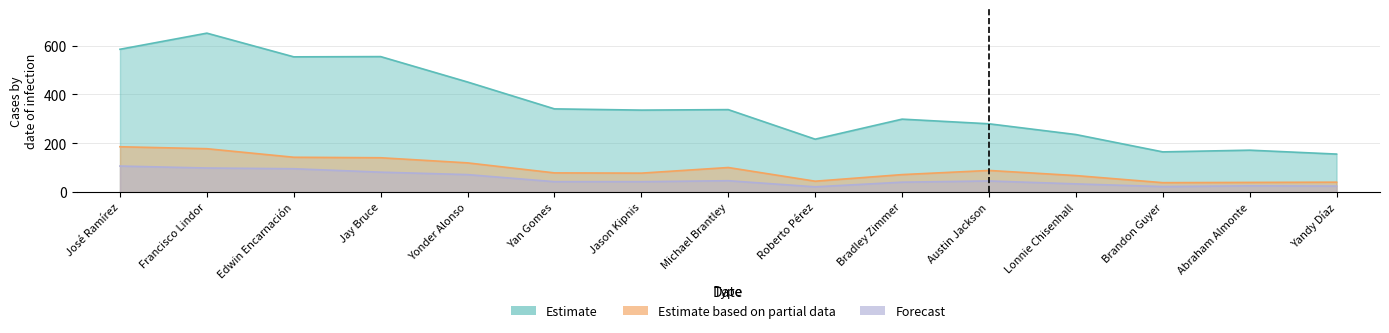

What is the difference between the highest and lowest values at Abraham Almonte?

146